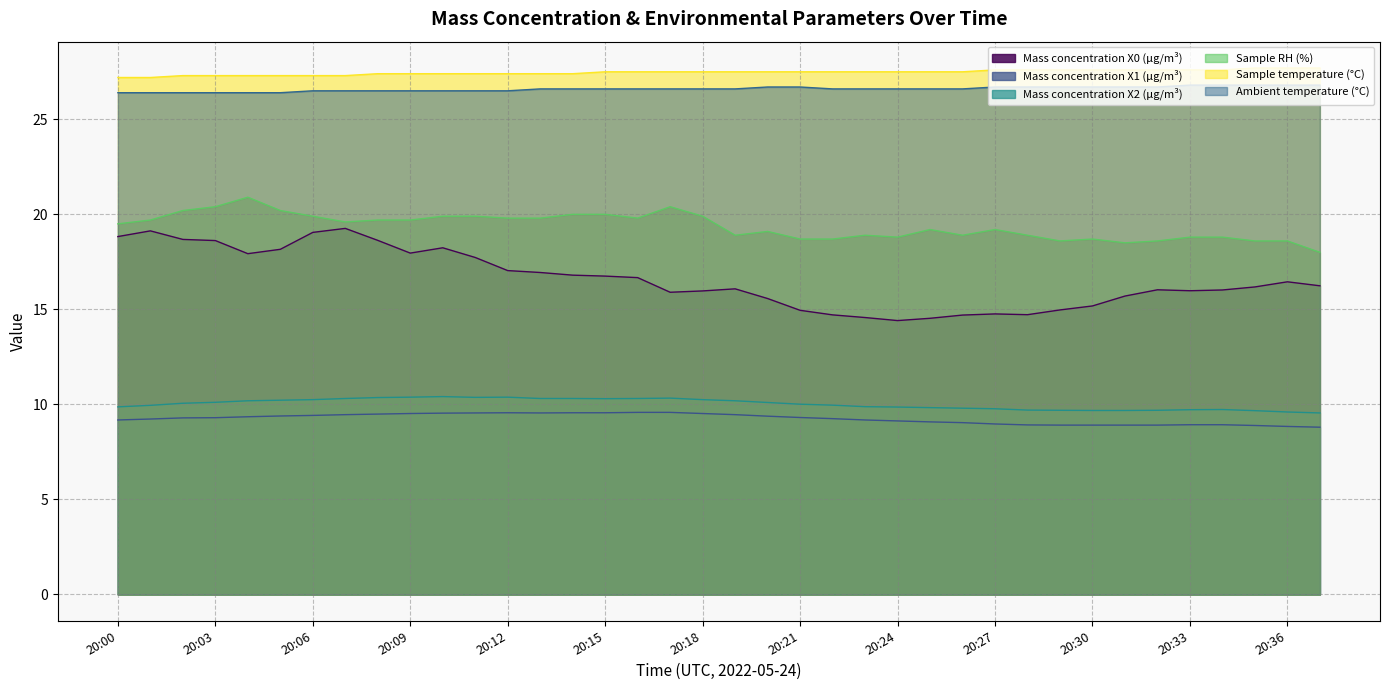

True or false: Sample temperature (°C) and Mass concentration X1 (μg/m³) intersect in this chart.

False